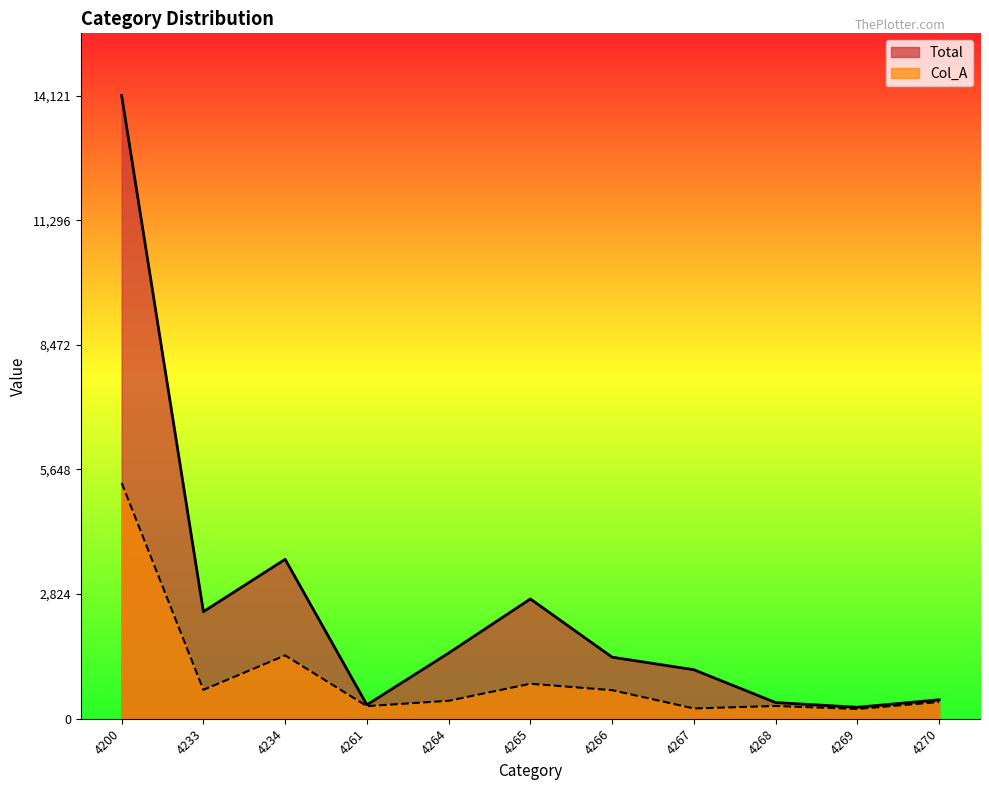

How many interior local valleys does the Col_A series have?

4